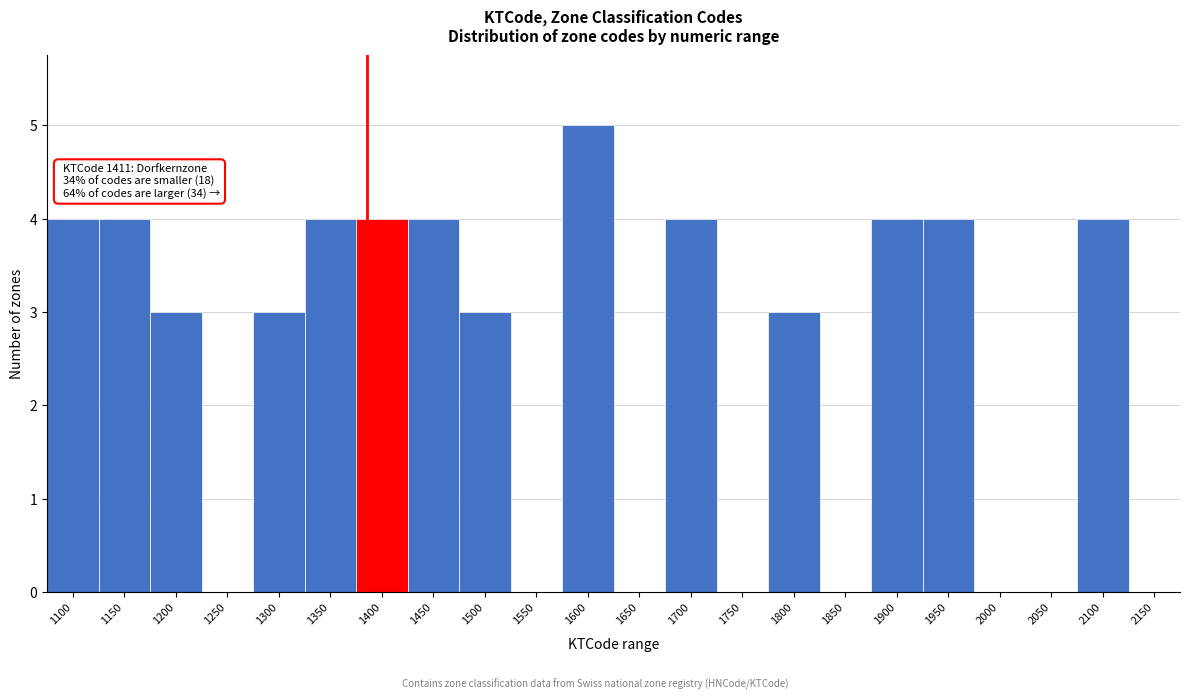

Reading left to right, extract all data points from this chart.

1100=4	1150=4	1200=3	1250=0	1300=3	1350=4	1400=4	1450=4	1500=3	1550=0	1600=5	1650=0	1700=4	1750=0	1800=3	1850=0	1900=4	1950=4	2000=0	2050=0	2100=4	2150=0